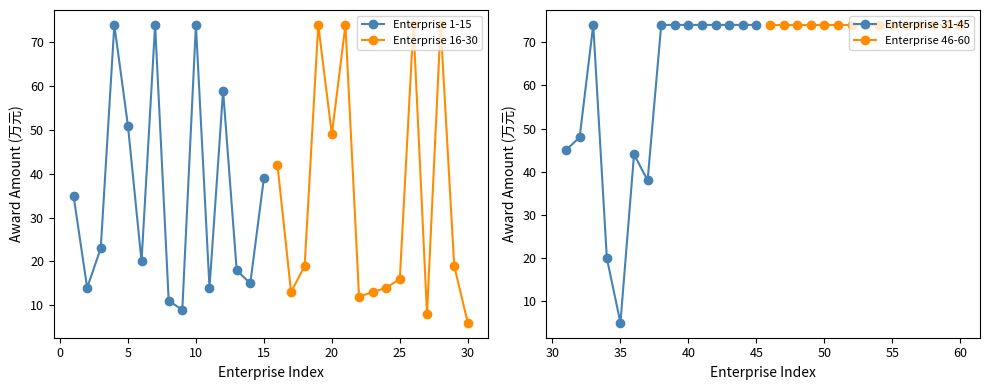

At which label does Enterprise 31-45 reach its minimum?

35